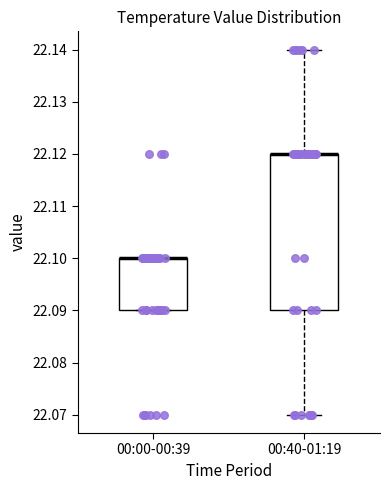

Reading left to right, transcribe this box plot: for each box, give where its median line is, the range the box spans, and where its two whiskers end, as read against the y-axis. The values are not printed on the chart, so give them approximately, as read against the axis.

00:00-00:39: median 22.10 (drawn on the box's upper edge), box 22.09 to 22.10, whiskers 22.09 to 22.10
00:40-01:19: median 22.12 (drawn on the box's upper edge), box 22.09 to 22.12, whiskers 22.07 to 22.14